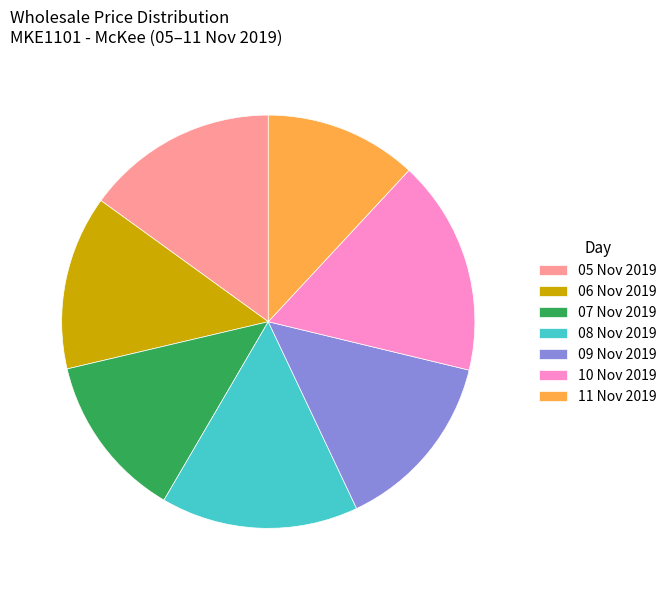

Which slice is the largest?

10 Nov 2019